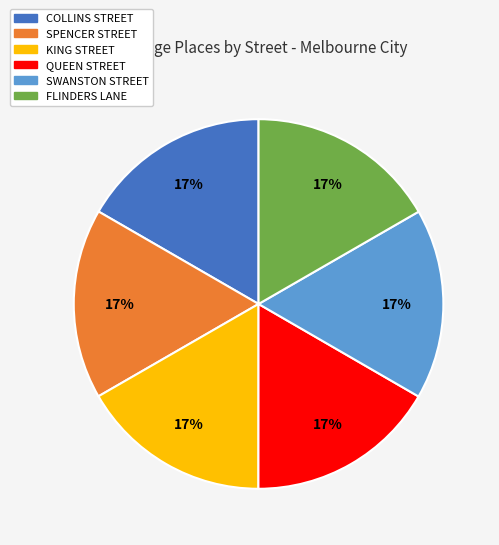

What is the ratio of the value at SPENCER STREET to the value at SWANSTON STREET?

1.0